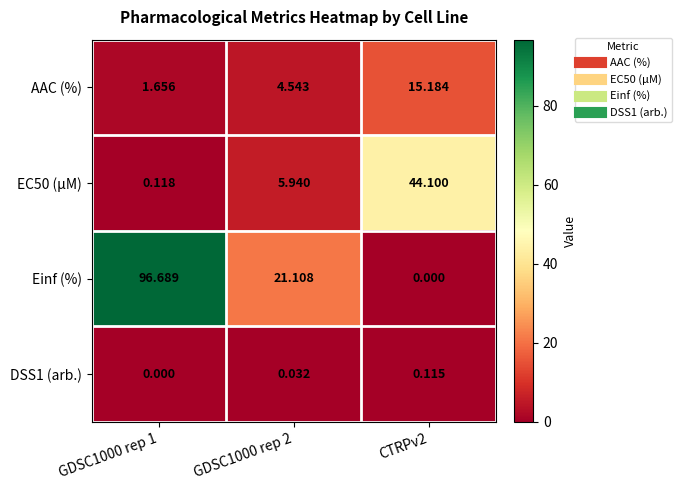

Between GDSC1000 rep 2 and CTRPv2, which series saw the biggest shift?

EC50 (µM)